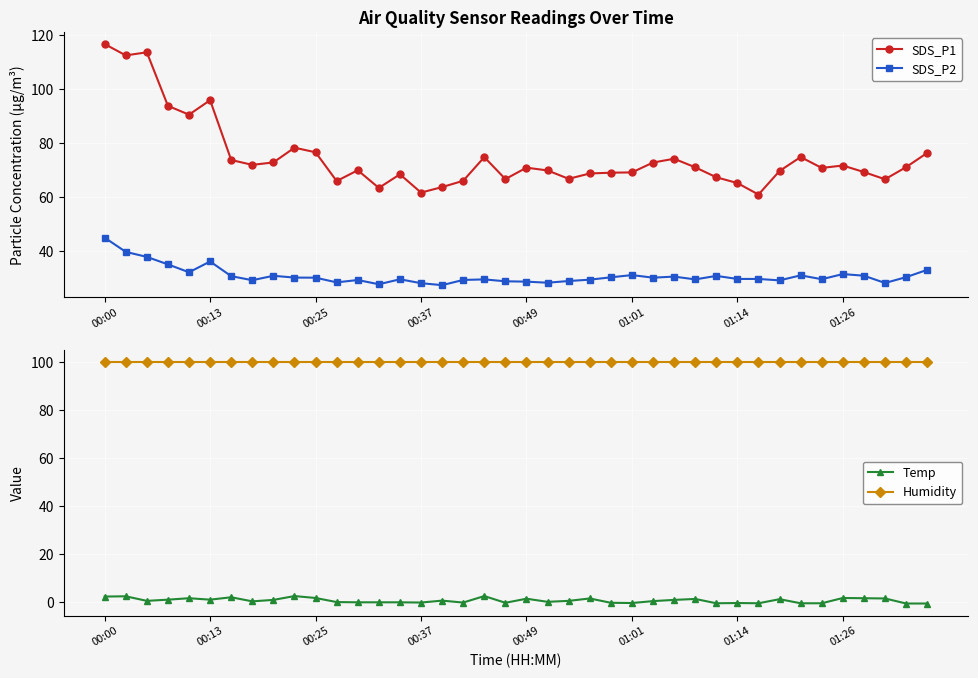

Rank the series at 31 from highest to lowest value.

Humidity, SDS_P1, SDS_P2, Temp